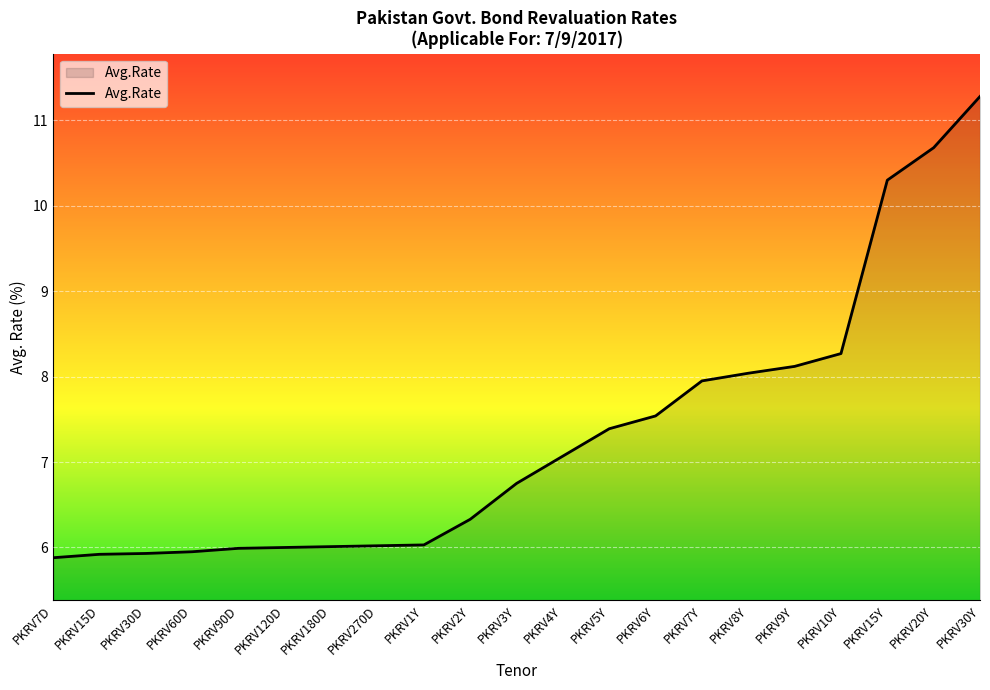

What position from the left is PKRV1Y?

9